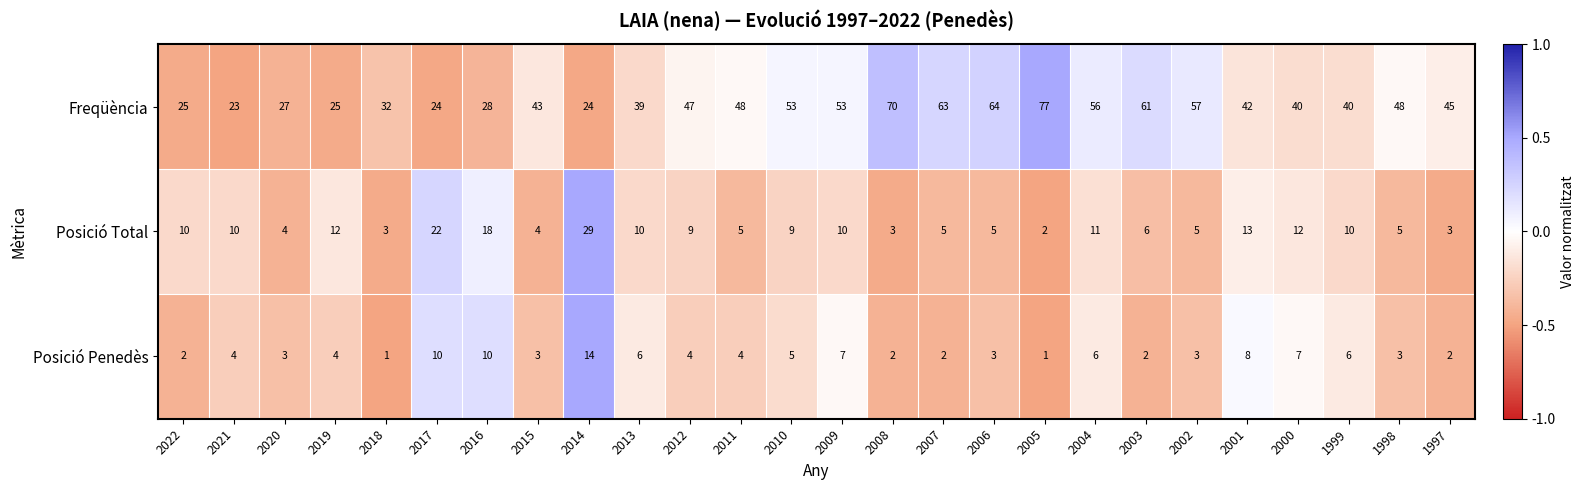

At which label does Posició Total first exceed 9?

2022